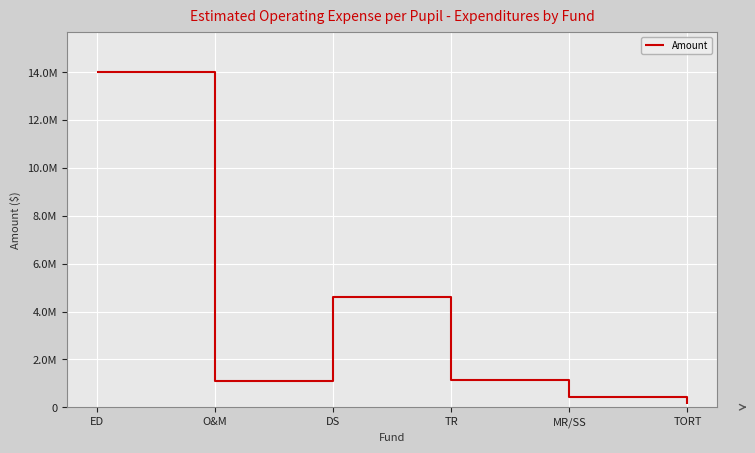

What position from the right is DS?

4